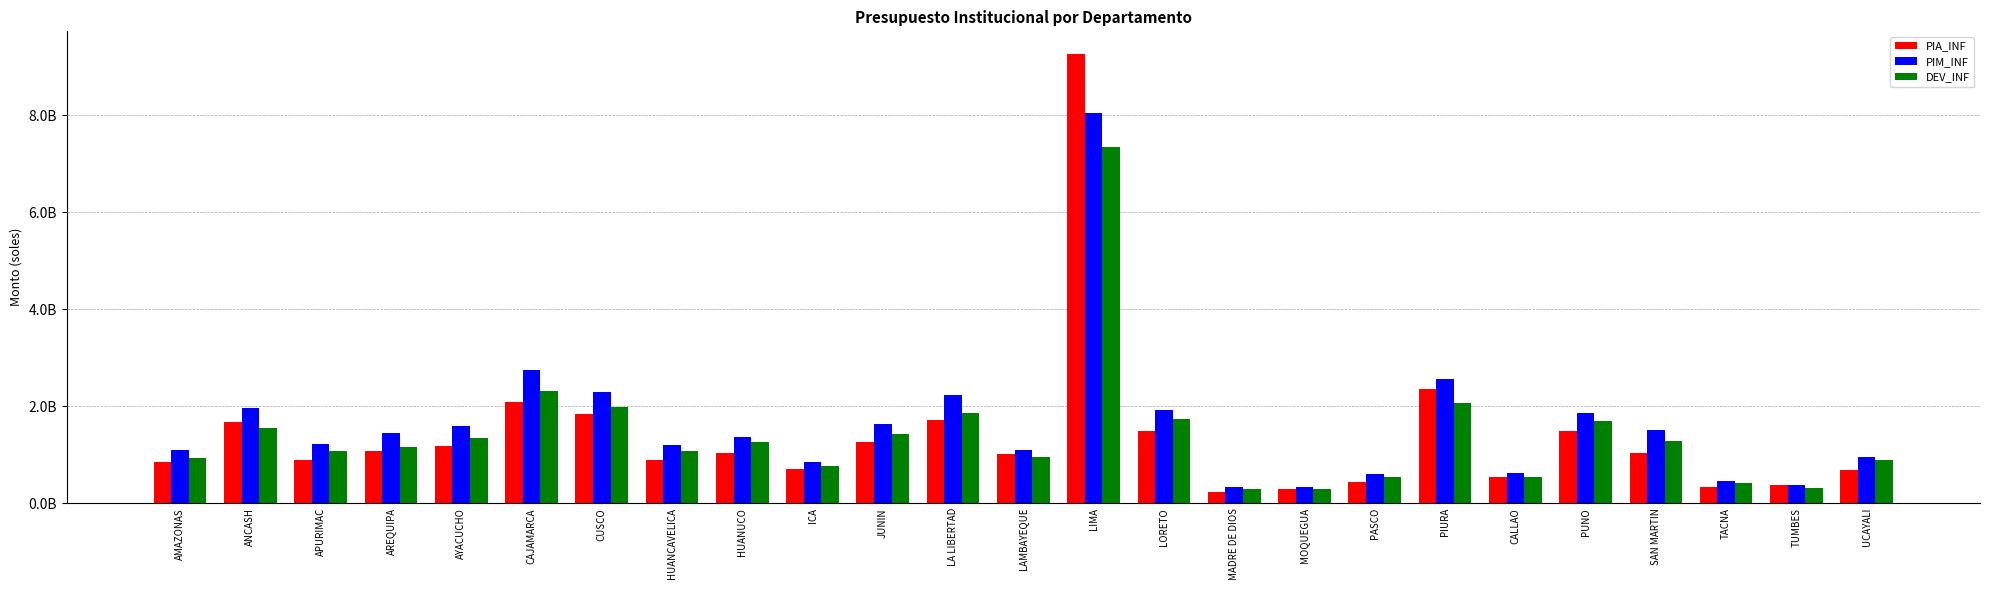

What is the label of the 4th bar from the left?

AREQUIPA